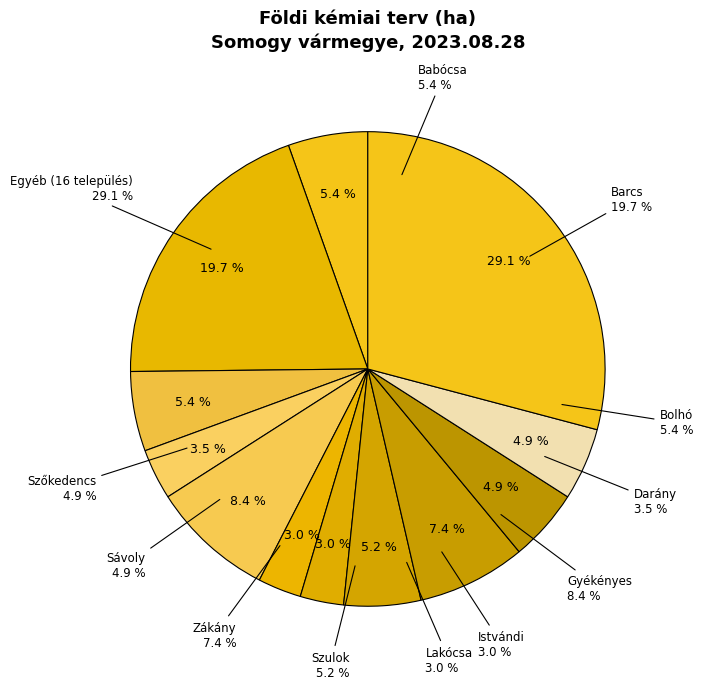

What percentage is the Babócsa slice, to the nearest percent?

5%